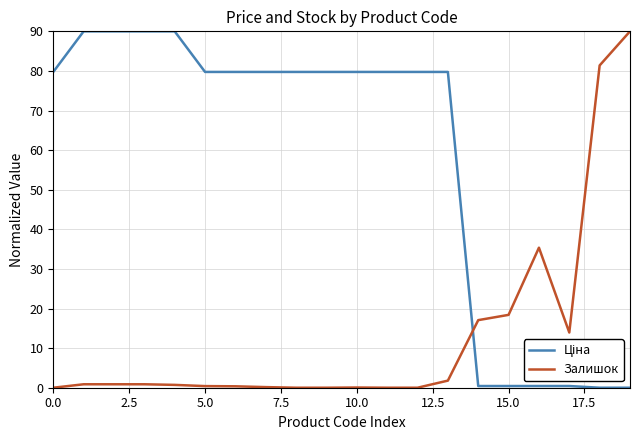

What is the difference between the maximum and minimum values in the Залишок series?

90.0